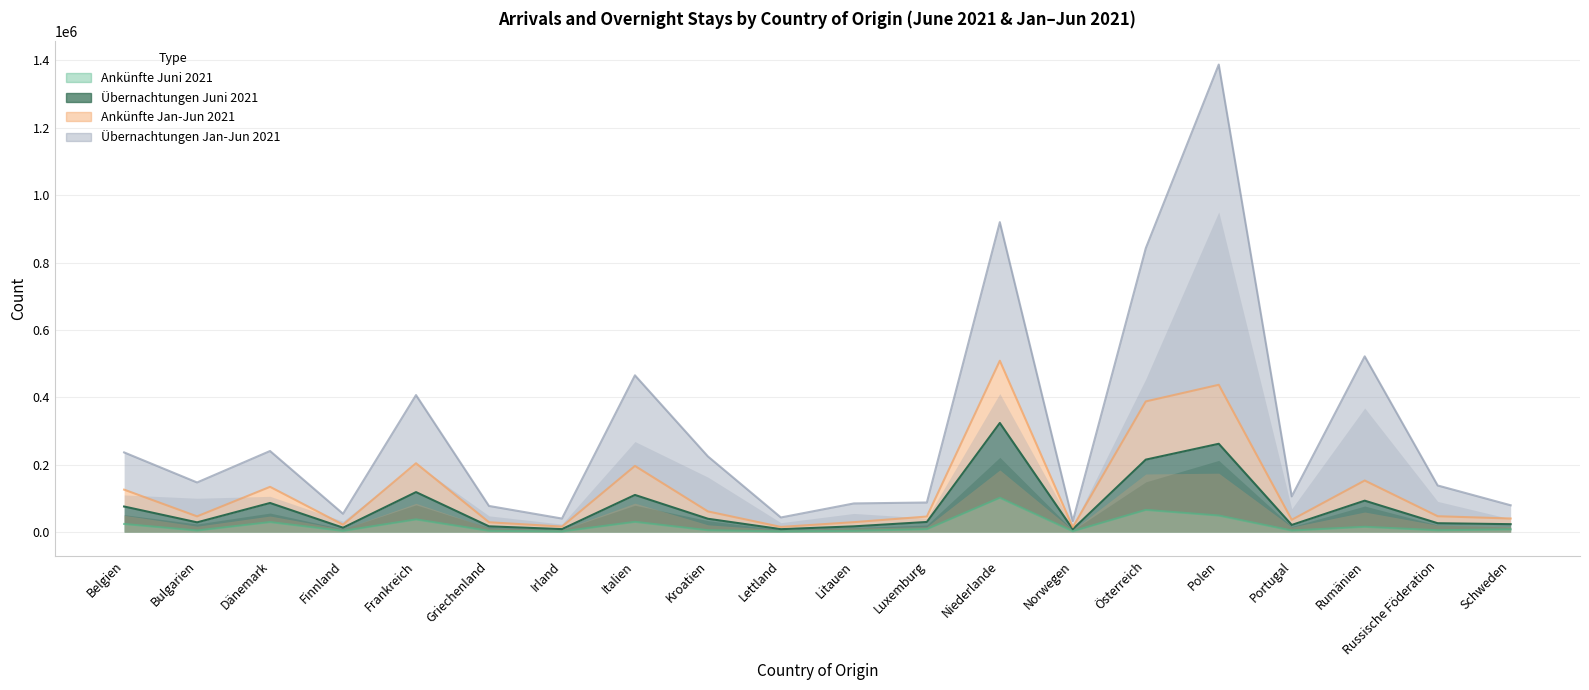

Does the chart display data point markers on the line(s)?

No